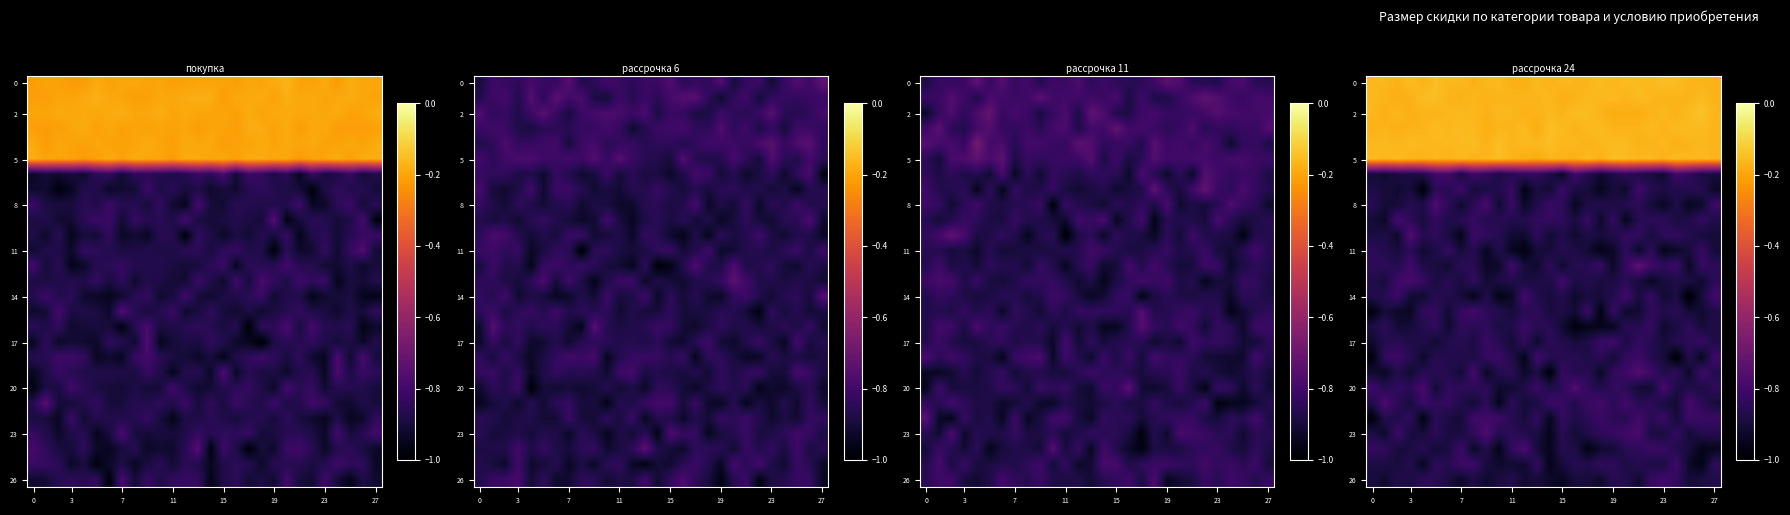

Where is row_7 nearest to the value 0?

21